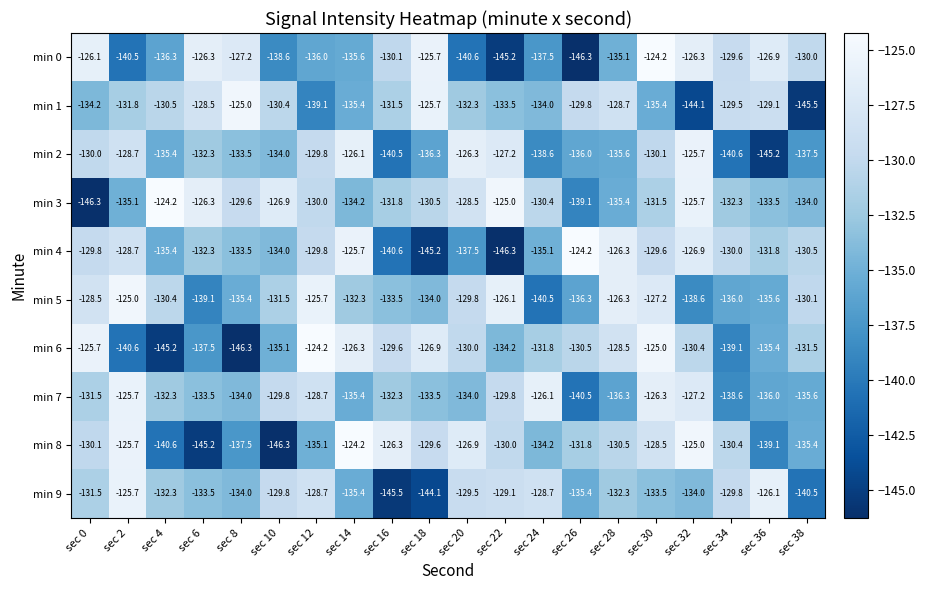

Read the min 8 value at sec 14.

-124.2